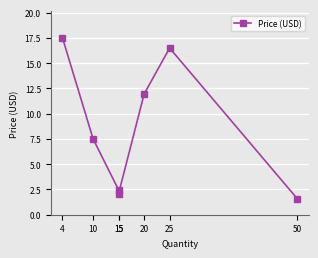

What is the value of the 2nd point from the left?

7.5